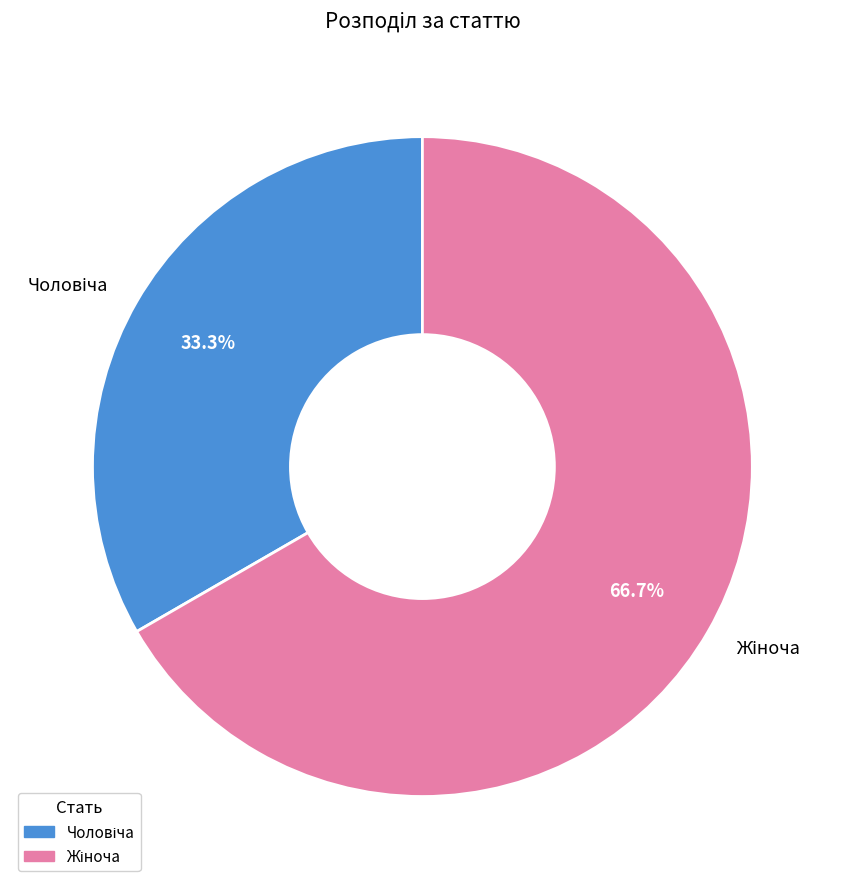

Is there any slice that represents more than half of the pie?

Yes